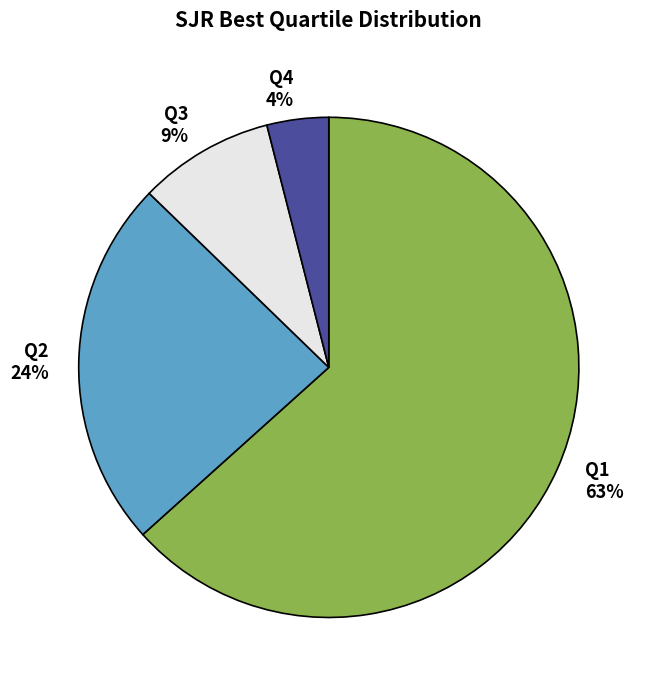

To the nearest percent, what is the average slice percentage?

25%